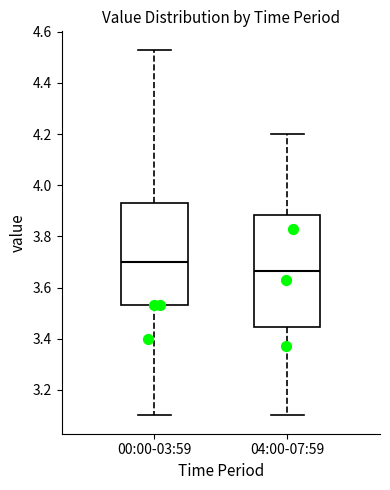

Which box has the lowest median line?

04:00-07:59